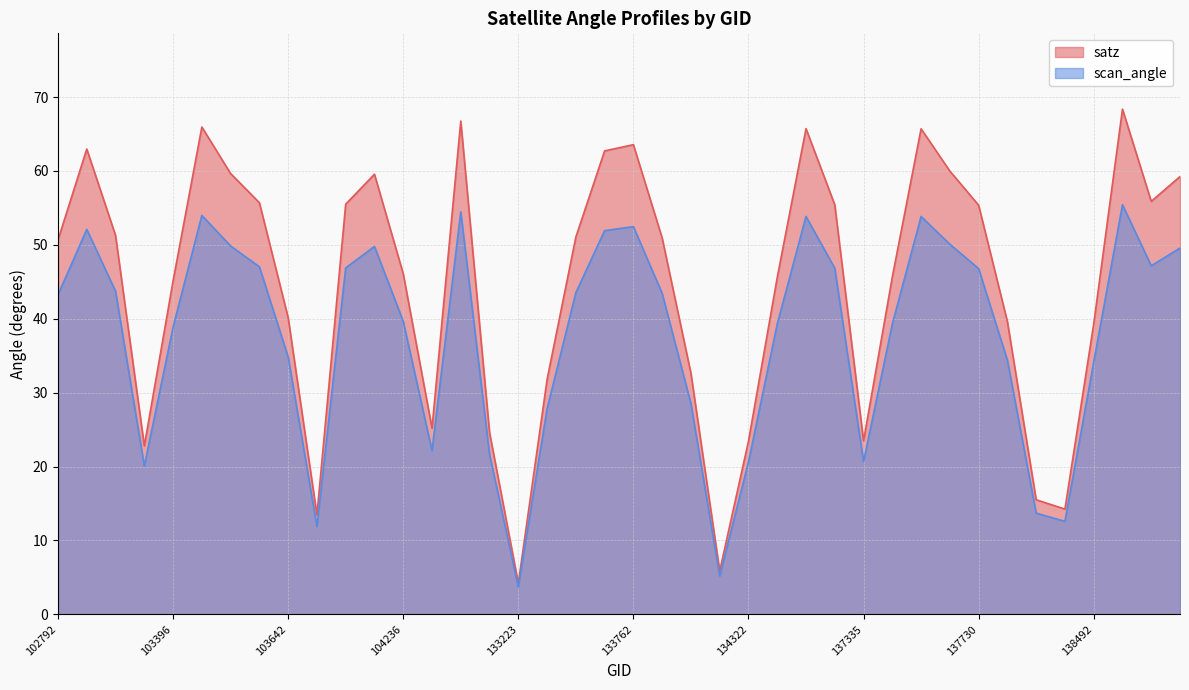

At 104355, list the series in order from smallest to largest.

scan_angle, satz